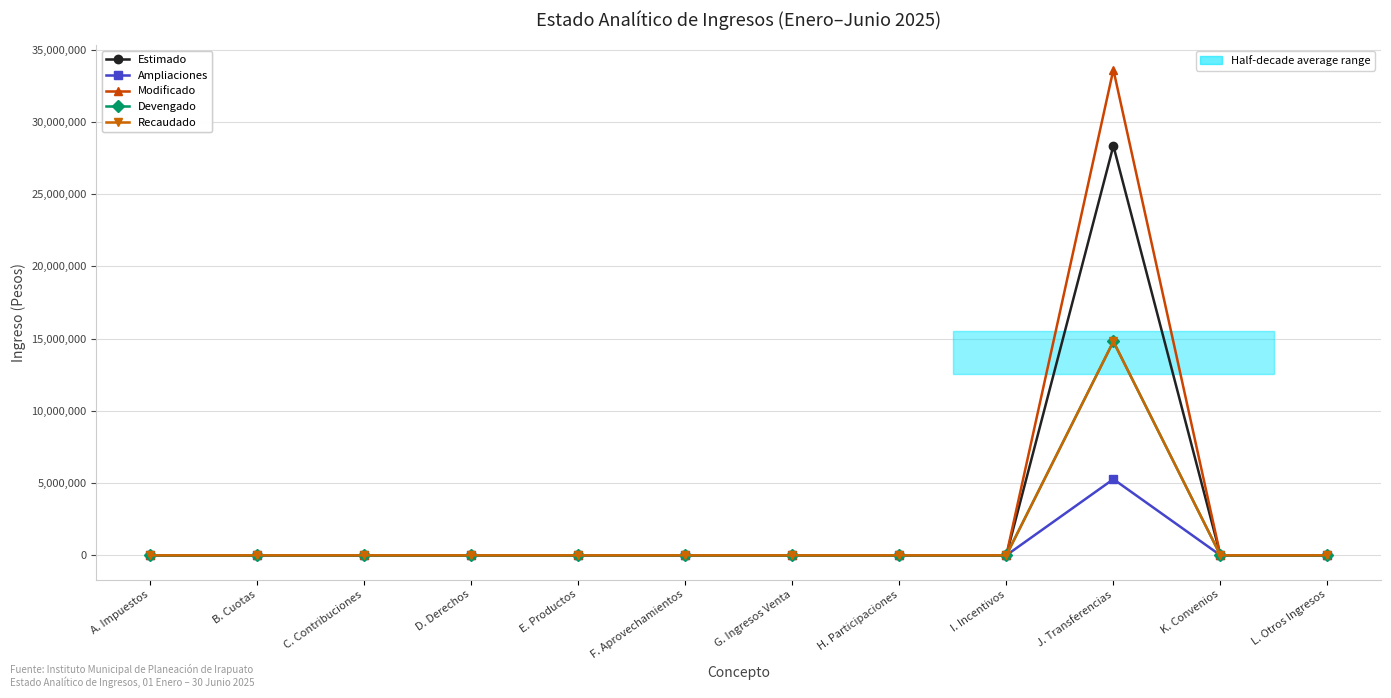

Reading left to right, what are all the values shown in this chart?

Estimado: A. Impuestos=0.0	B. Cuotas=0.0	C. Contribuciones=0.0	D. Derechos=0.0	E. Productos=0.0	F. Aprovechamientos=0.0	G. Ingresos Venta=0.0	H. Participaciones=0.0	I. Incentivos=0.0	J. Transferencias=28340941.6	K. Convenios=0.0	L. Otros Ingresos=0.0
Ampliaciones: A. Impuestos=0.0	B. Cuotas=0.0	C. Contribuciones=0.0	D. Derechos=0.0	E. Productos=0.0	F. Aprovechamientos=0.0	G. Ingresos Venta=0.0	H. Participaciones=0.0	I. Incentivos=0.0	J. Transferencias=5268703.9	K. Convenios=0.0	L. Otros Ingresos=0.0
Modificado: A. Impuestos=0.0	B. Cuotas=0.0	C. Contribuciones=0.0	D. Derechos=0.0	E. Productos=0.0	F. Aprovechamientos=0.0	G. Ingresos Venta=0.0	H. Participaciones=0.0	I. Incentivos=0.0	J. Transferencias=33609645.5	K. Convenios=0.0	L. Otros Ingresos=0.0
Devengado: A. Impuestos=0.0	B. Cuotas=0.0	C. Contribuciones=0.0	D. Derechos=0.0	E. Productos=0.0	F. Aprovechamientos=0.0	G. Ingresos Venta=0.0	H. Participaciones=0.0	I. Incentivos=0.0	J. Transferencias=14795728.4	K. Convenios=0.0	L. Otros Ingresos=0.0
Recaudado: A. Impuestos=0.0	B. Cuotas=0.0	C. Contribuciones=0.0	D. Derechos=0.0	E. Productos=0.0	F. Aprovechamientos=0.0	G. Ingresos Venta=0.0	H. Participaciones=0.0	I. Incentivos=0.0	J. Transferencias=14795728.4	K. Convenios=0.0	L. Otros Ingresos=0.0